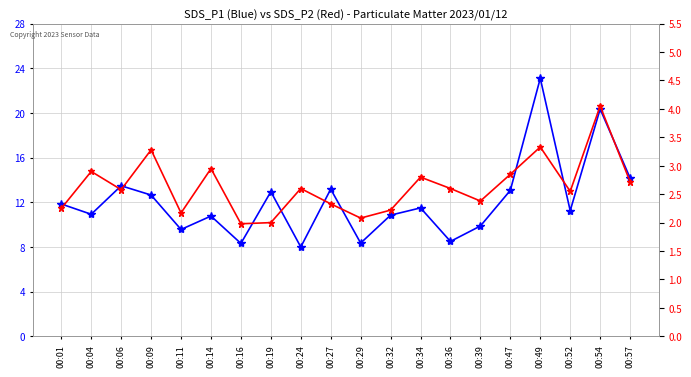

True or false: SDS_P2 and SDS_P1 intersect in this chart.

False